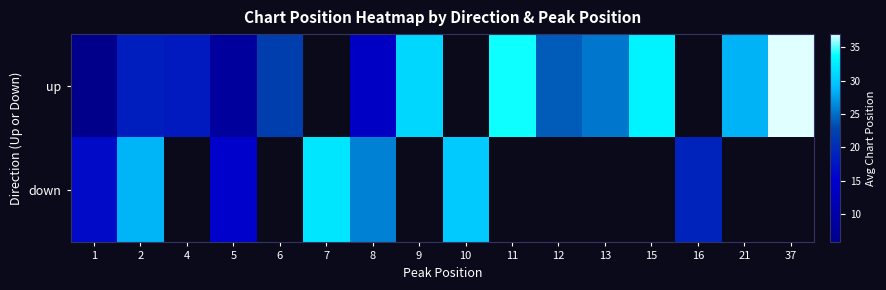

At which category is the sum across all series the highest?

2